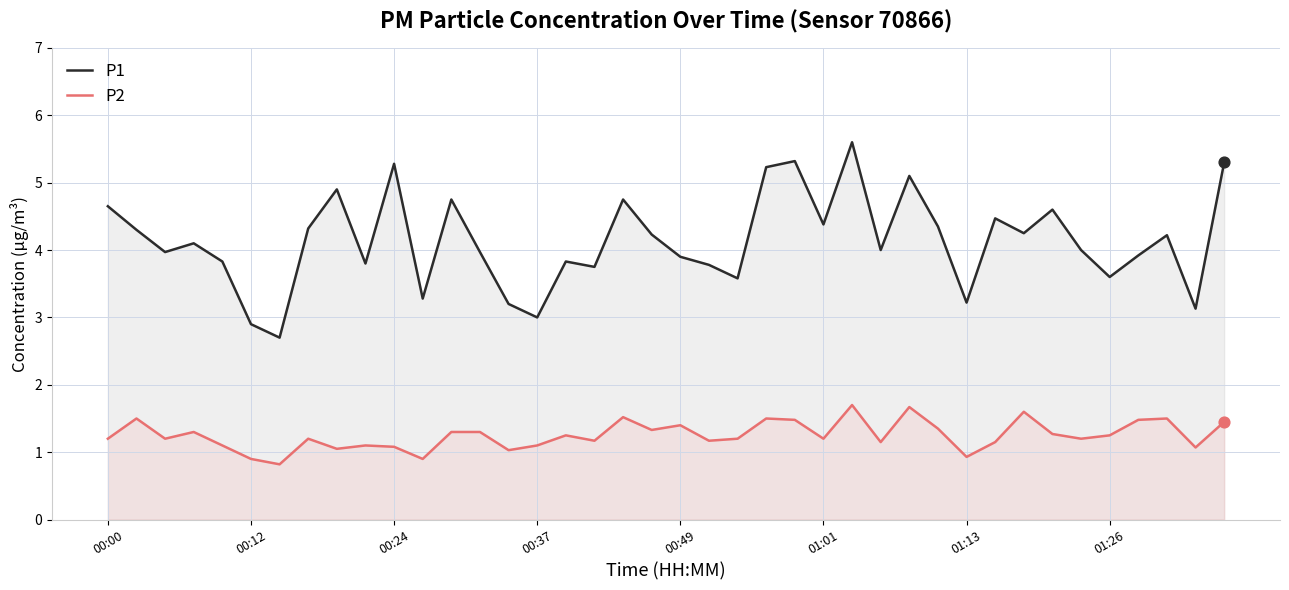

Which series has the largest total across all categories?

P1